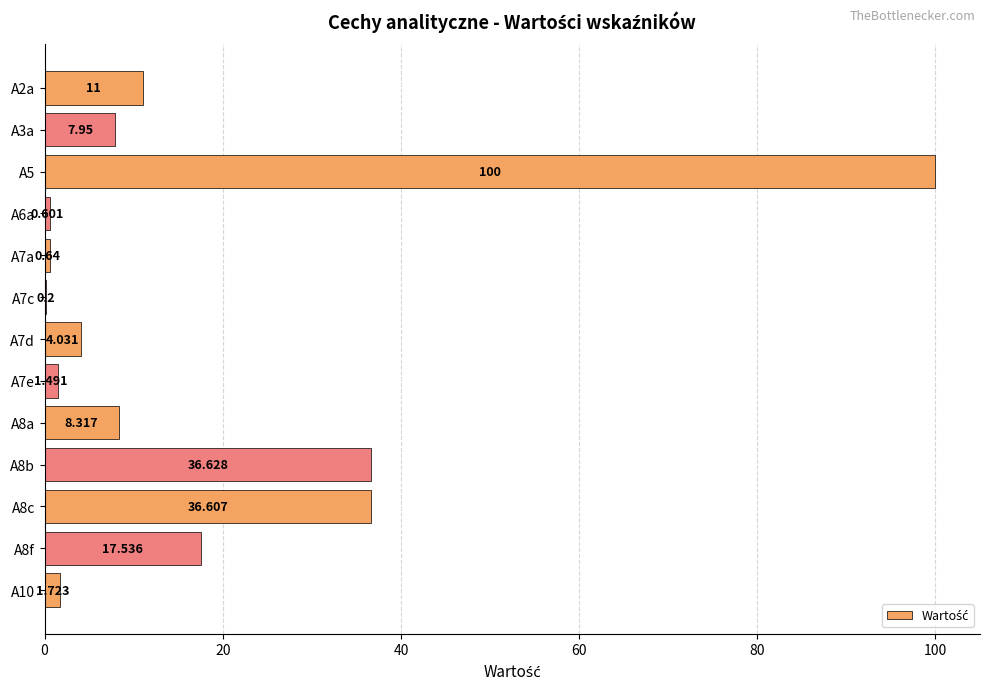

Are the bars grouped side by side (vs. stacked)?

No